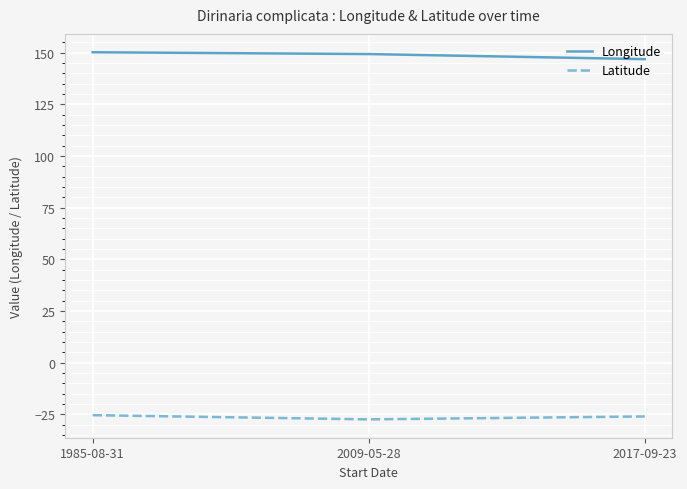

Rank the series by their average value, from lowest to highest.

Latitude, Longitude